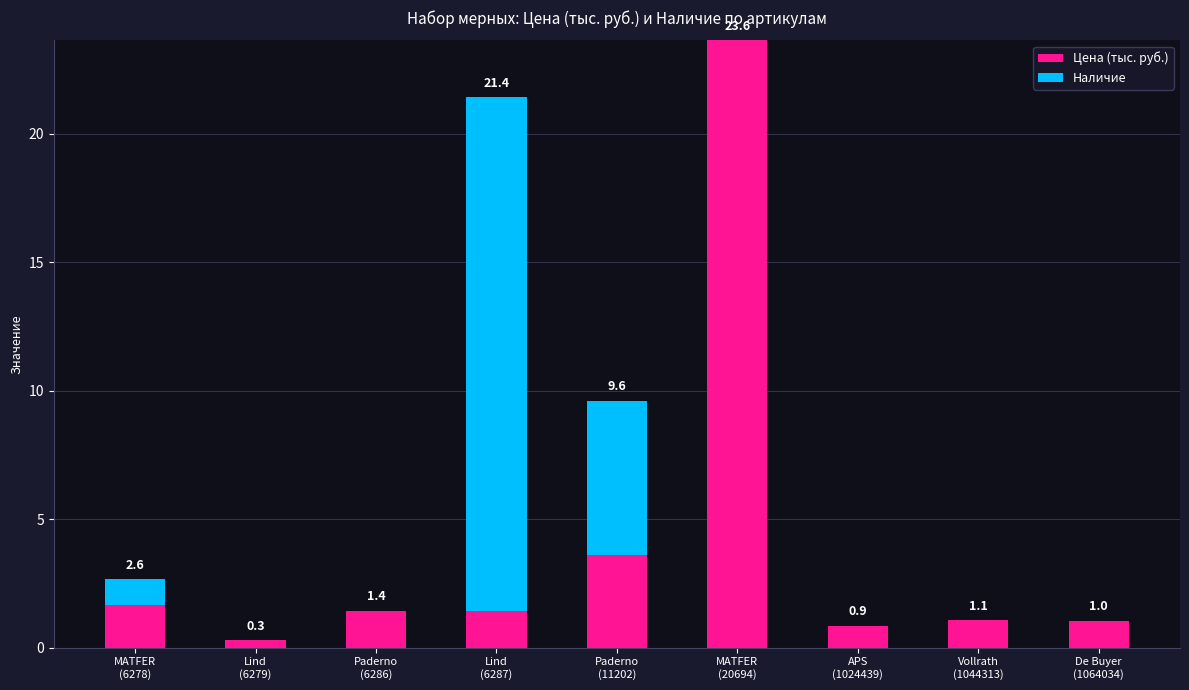

Count the number of categories in the chart.

9